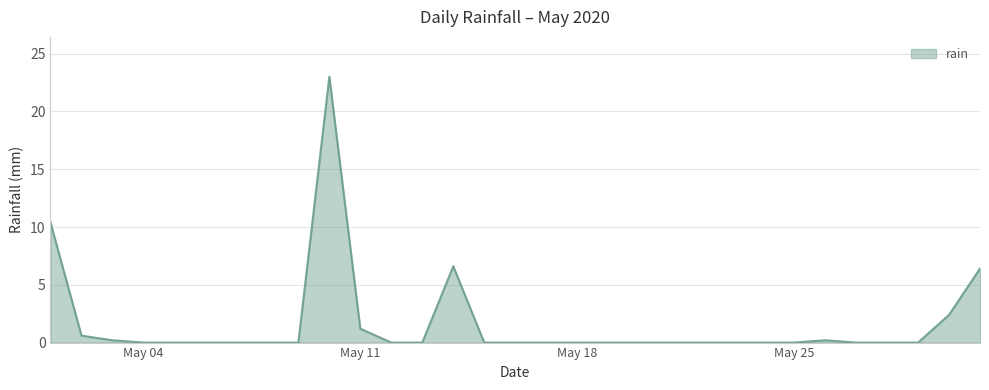

How many categories are shown in the chart?

31